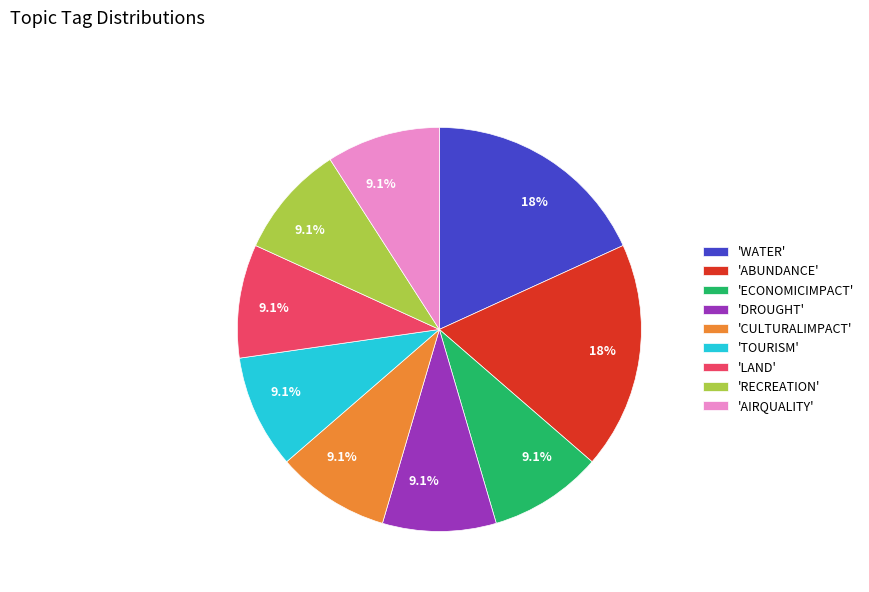

Does any single category account for the majority?

No